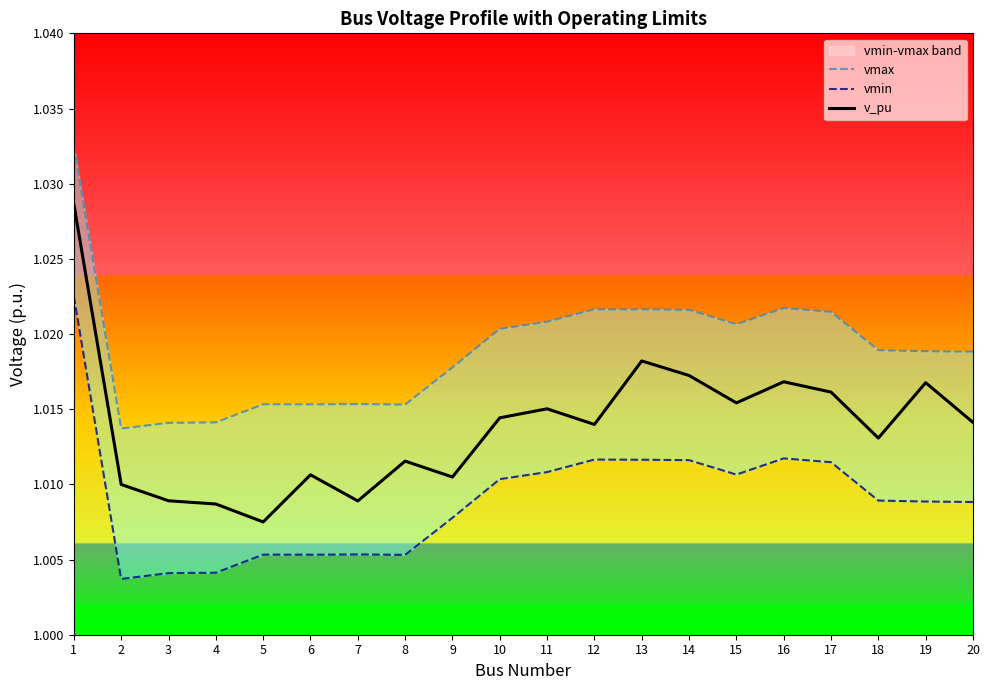

Is it true that vmin equals 1.0 at 5?

True